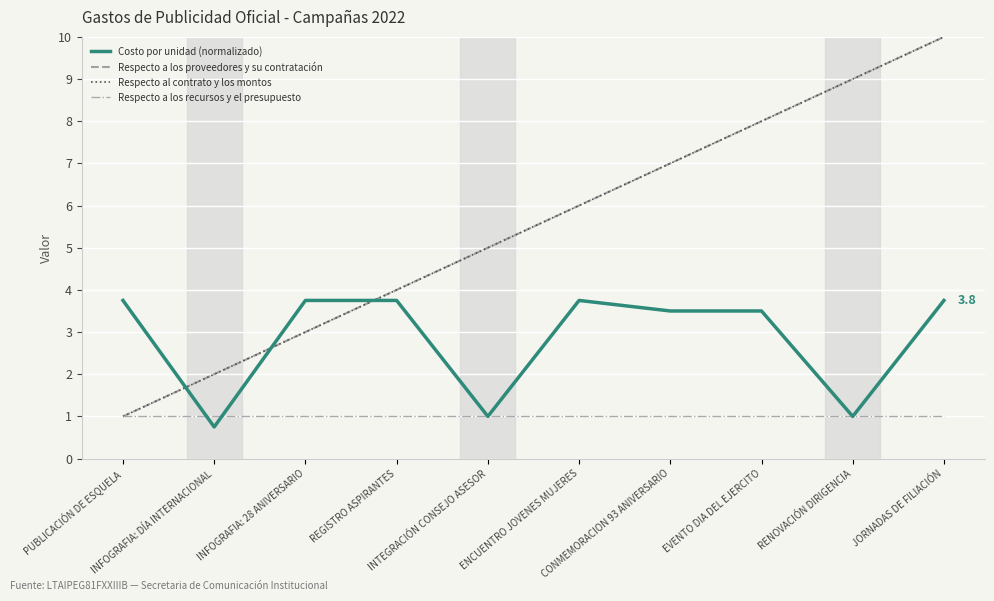

Rank the series at REGISTRO ASPIRANTES from lowest to highest value.

Respecto a los recursos y el presupuesto, Costo por unidad (normalizado), Respecto a los proveedores y su contratación, Respecto al contrato y los montos